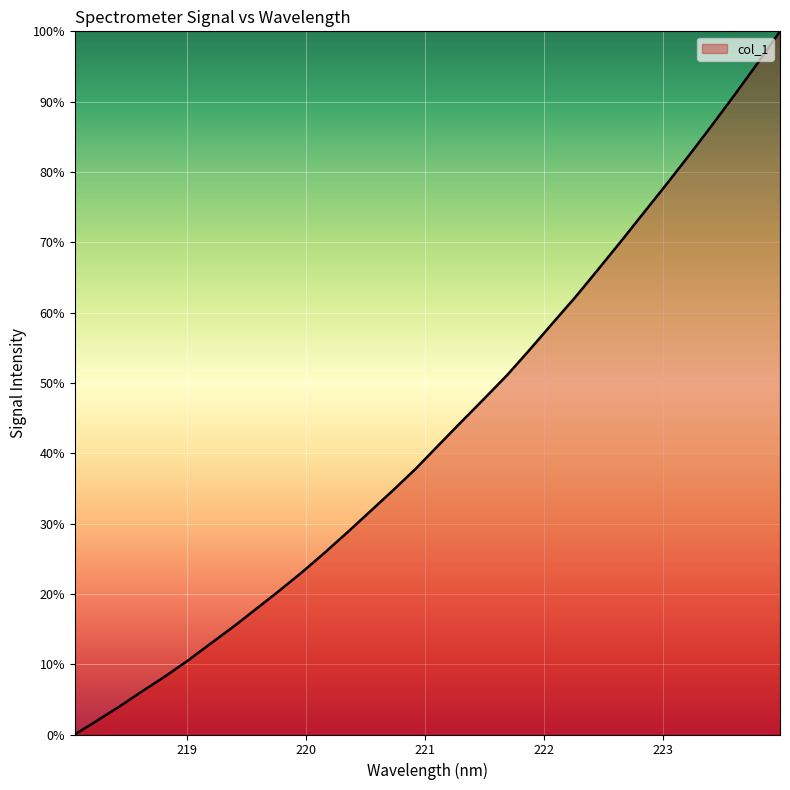

What is the maximum value shown in the chart?

100.0